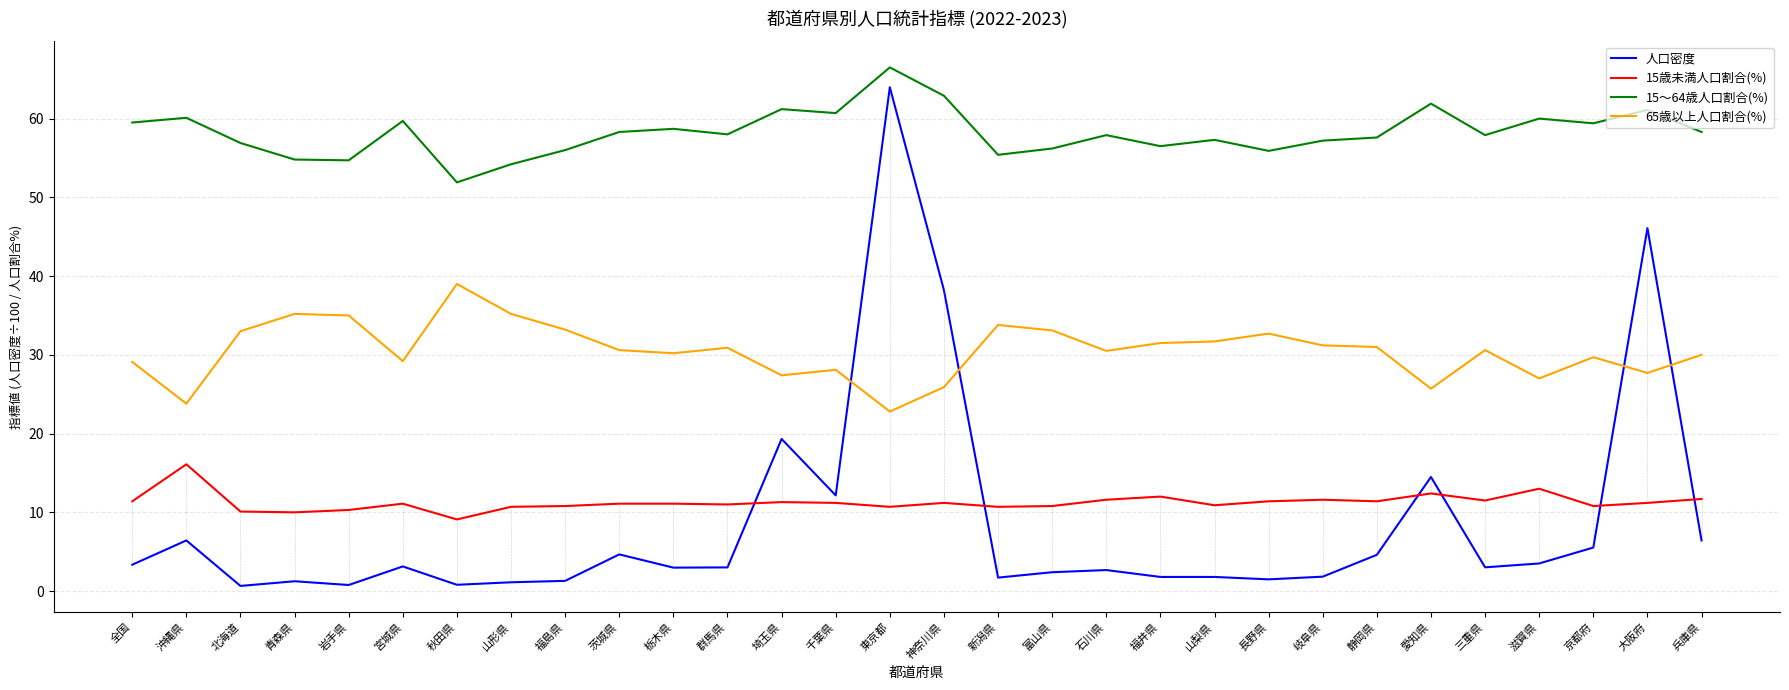

What position from the left is 新潟県?

17